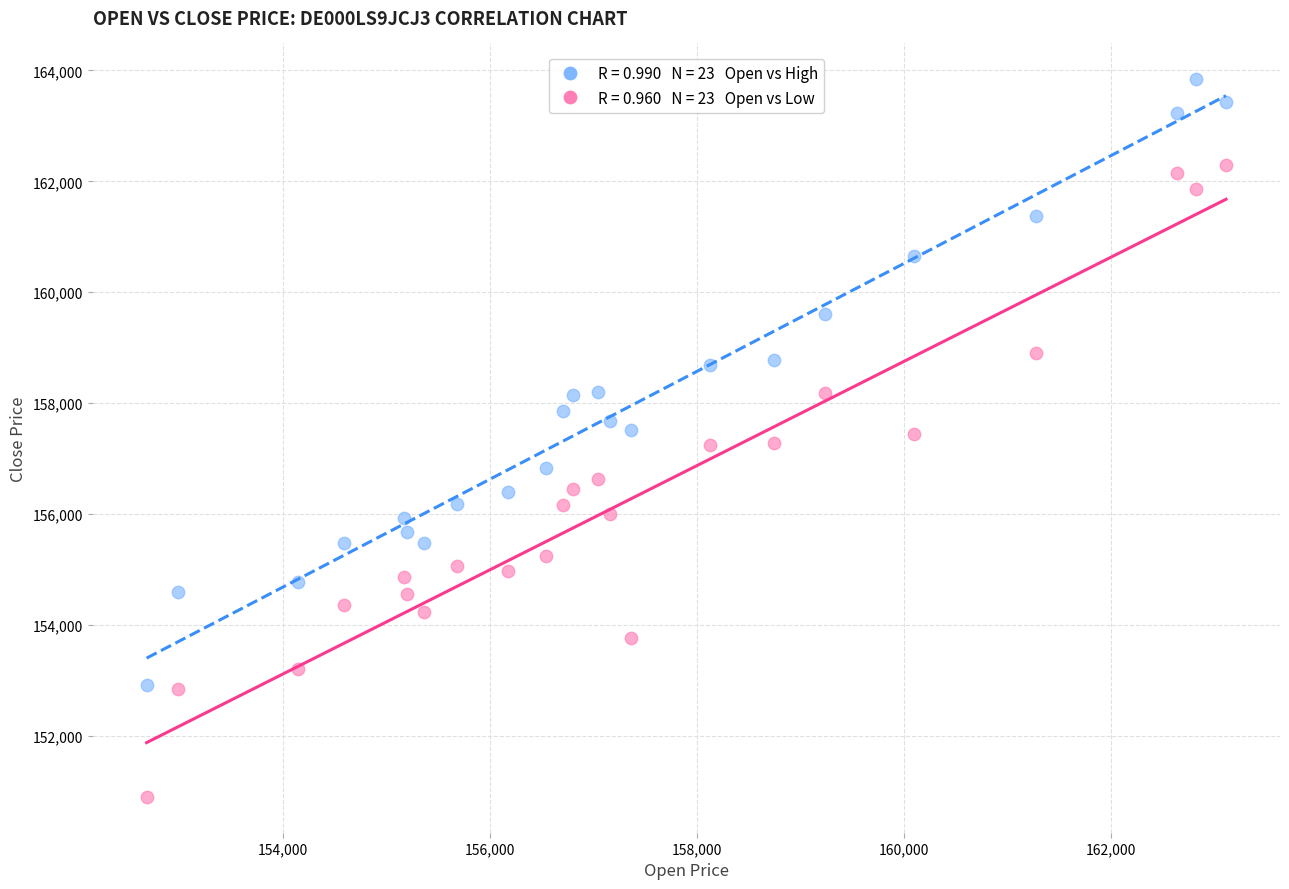

Across all data points, what is the range of X values (max minus min)?

10426